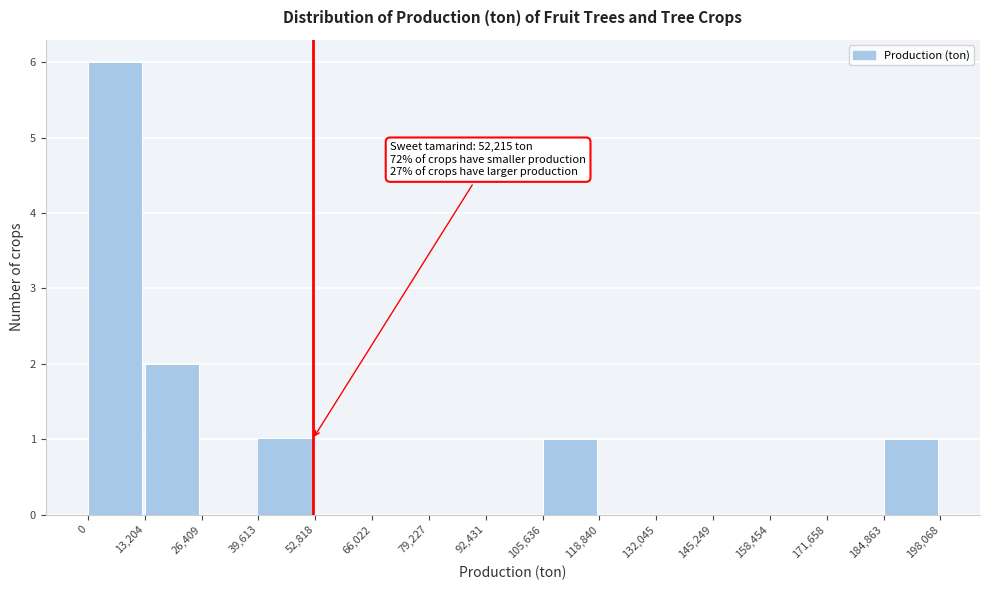

Which range on the x-axis has the tallest bar?

0 to 13,204